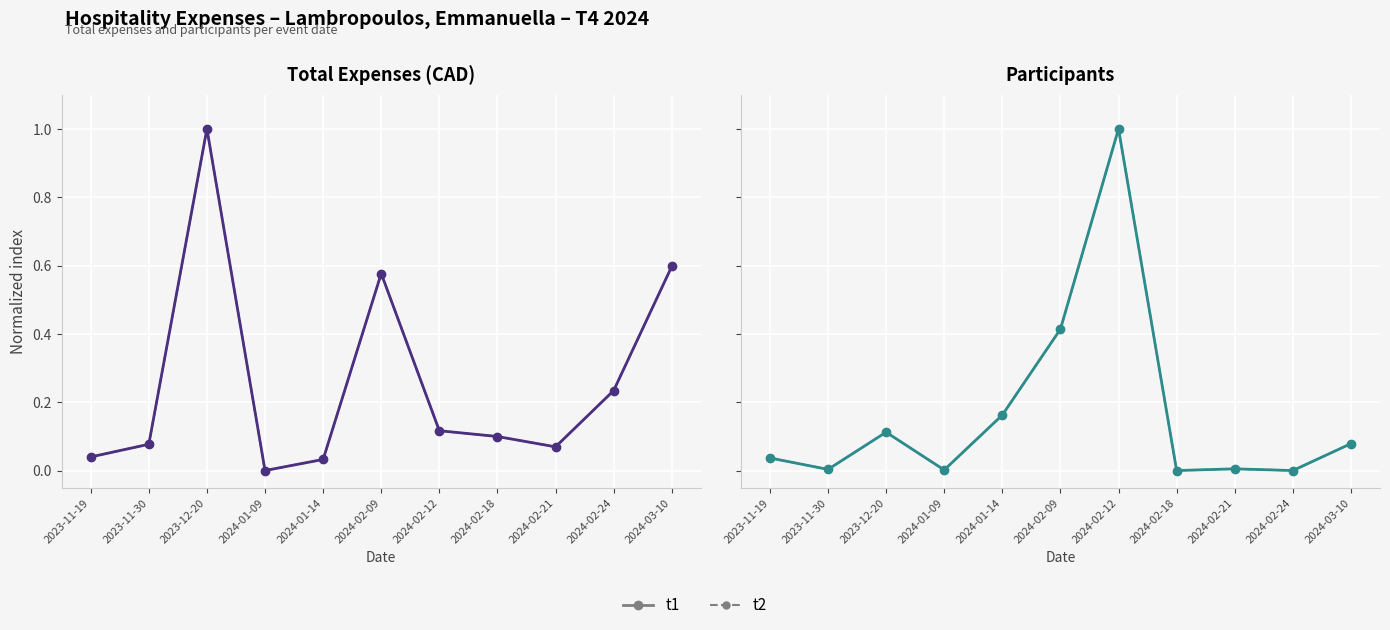

At which category is the sum across all series the highest?

2024-02-12